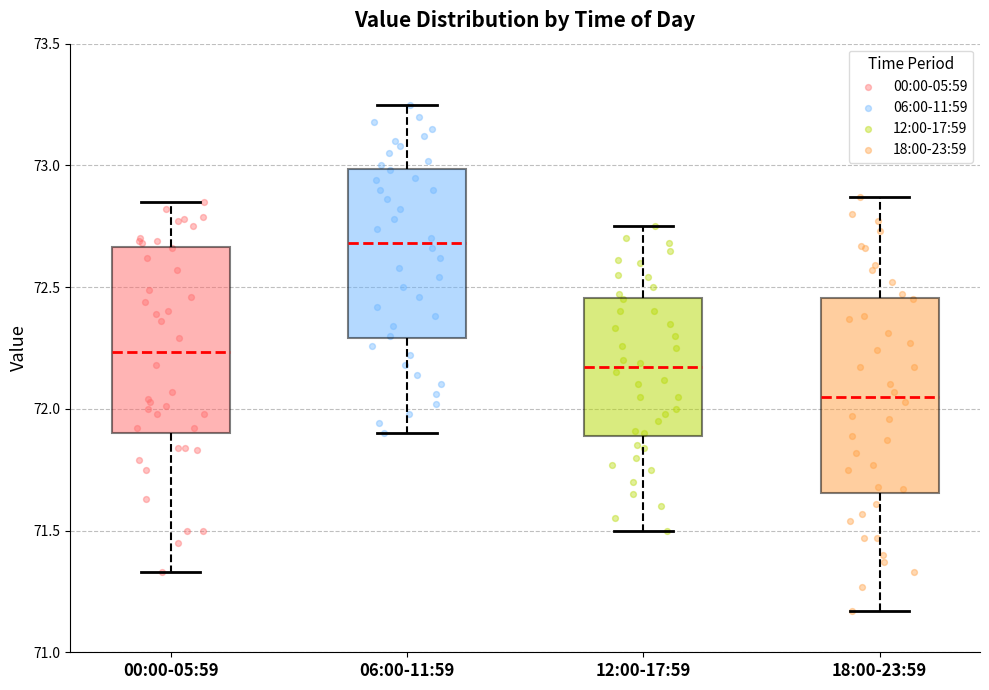

Reading left to right, transcribe this box plot: for each box, give where its median line is, the range the box spans, and where its two whiskers end, as read against the y-axis. The values are not printed on the chart, so give them approximately, as read against the axis.

00:00-05:59: median 72.25, box 71.90 to 72.65, whiskers 71.35 to 72.85
06:00-11:59: median 72.70, box 72.30 to 73.00, whiskers 71.90 to 73.25
12:00-17:59: median 72.15, box 71.90 to 72.45, whiskers 71.50 to 72.75
18:00-23:59: median 72.05, box 71.65 to 72.45, whiskers 71.15 to 72.85